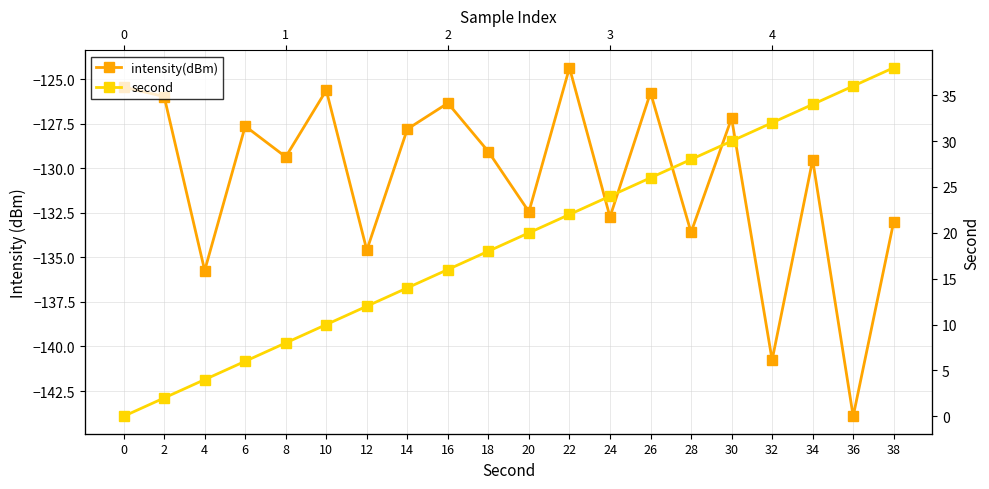

Is it true that intensity(dBm) equals -56.0 at 18?

False